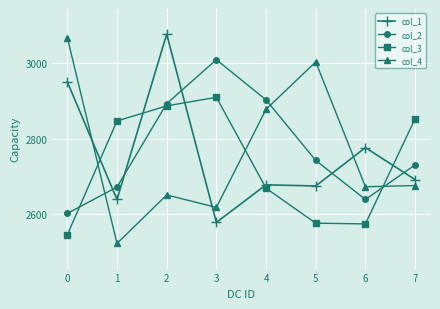

What is the minimum value for col_1?

2577